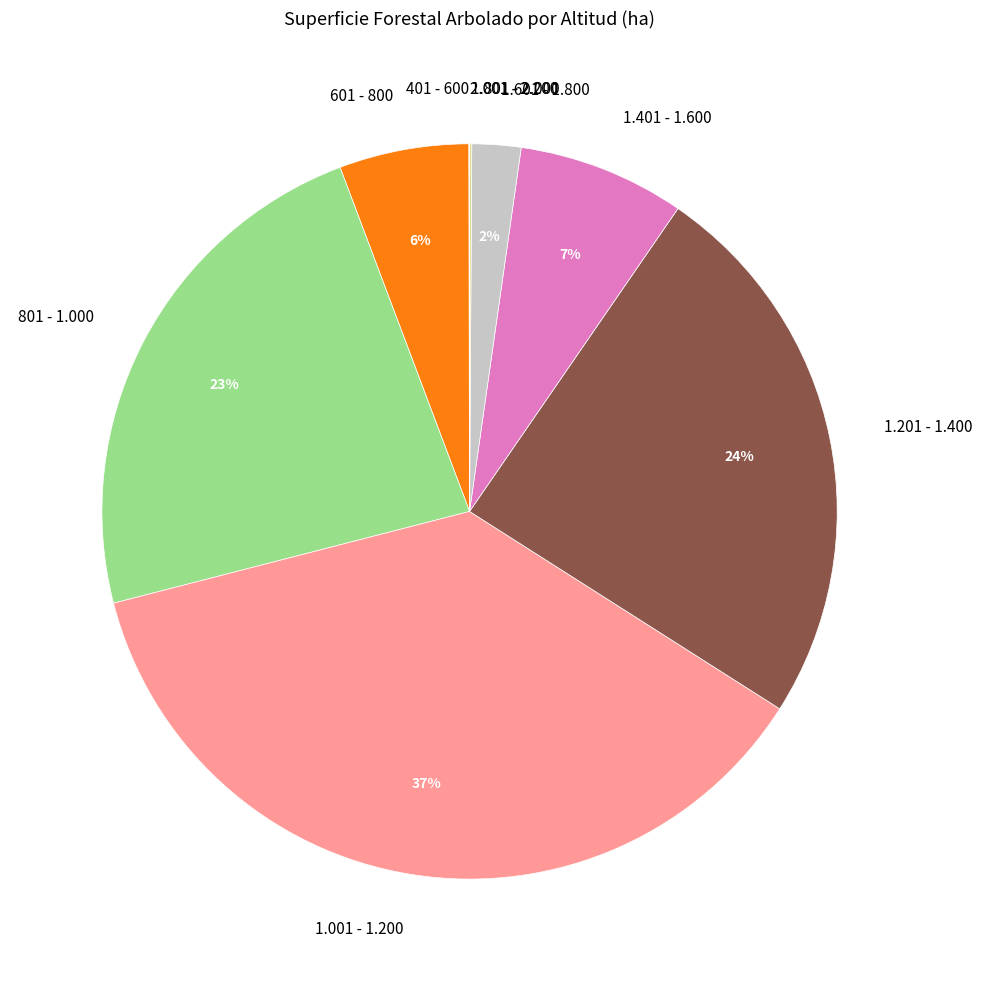

To the nearest percent, what percentage of the pie is 601 - 800?

6%